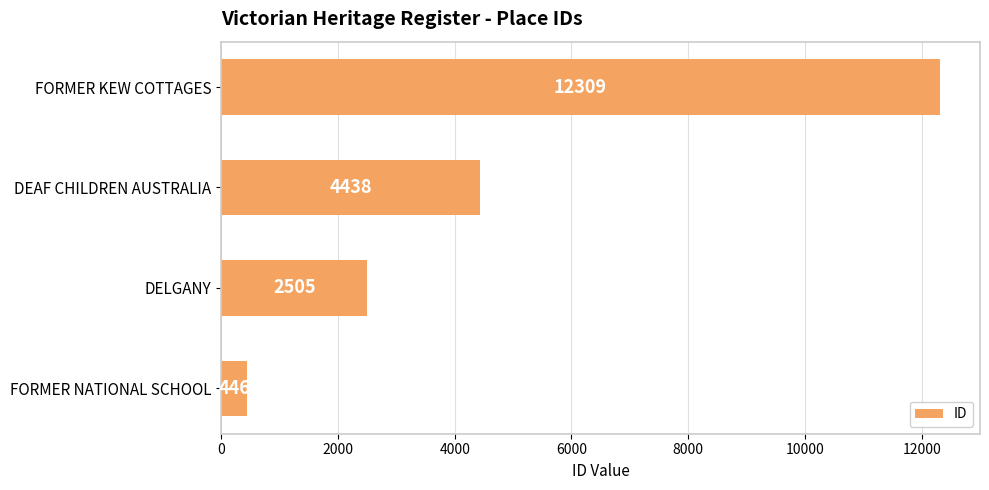

How many values are between 2505 and 12309?

3